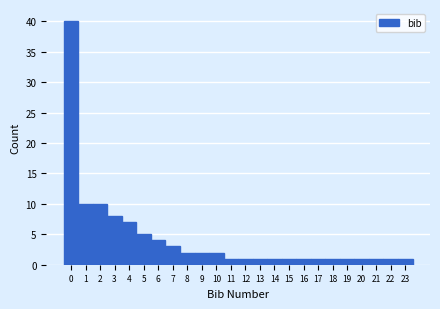

Which range on the x-axis has the tallest bar?

-0.5 to 0.5